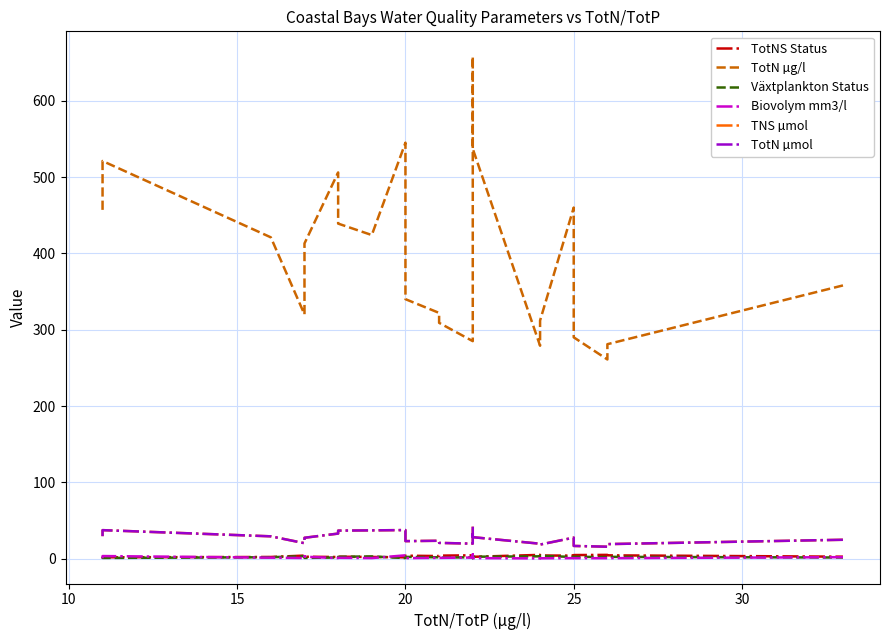

How many data points in Växtplankton Status are less than 2?

11